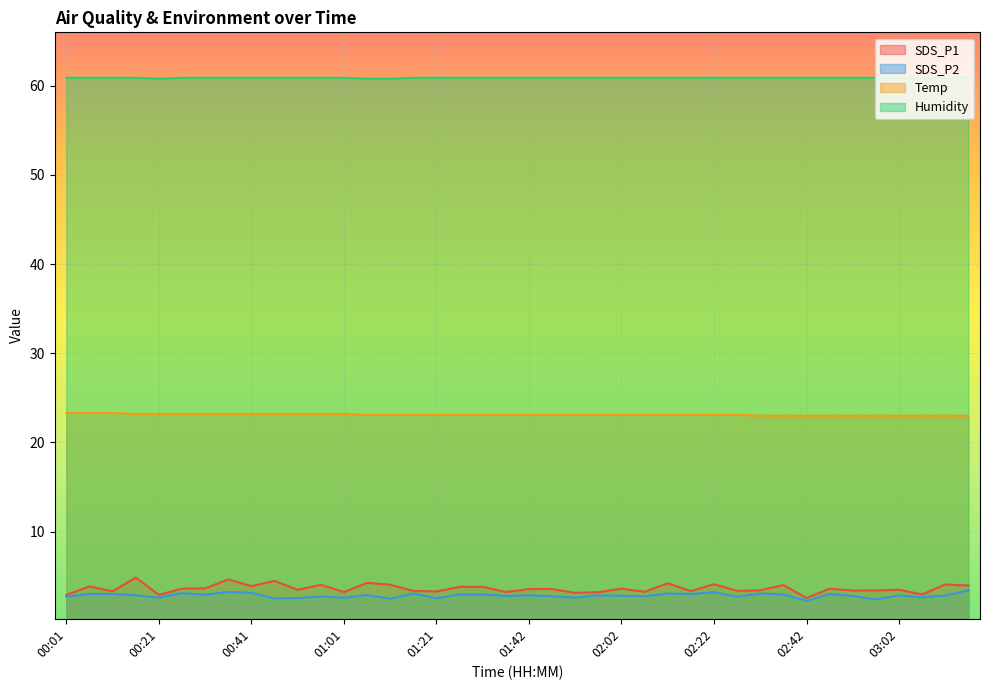

How many lines are shown in the chart?

4